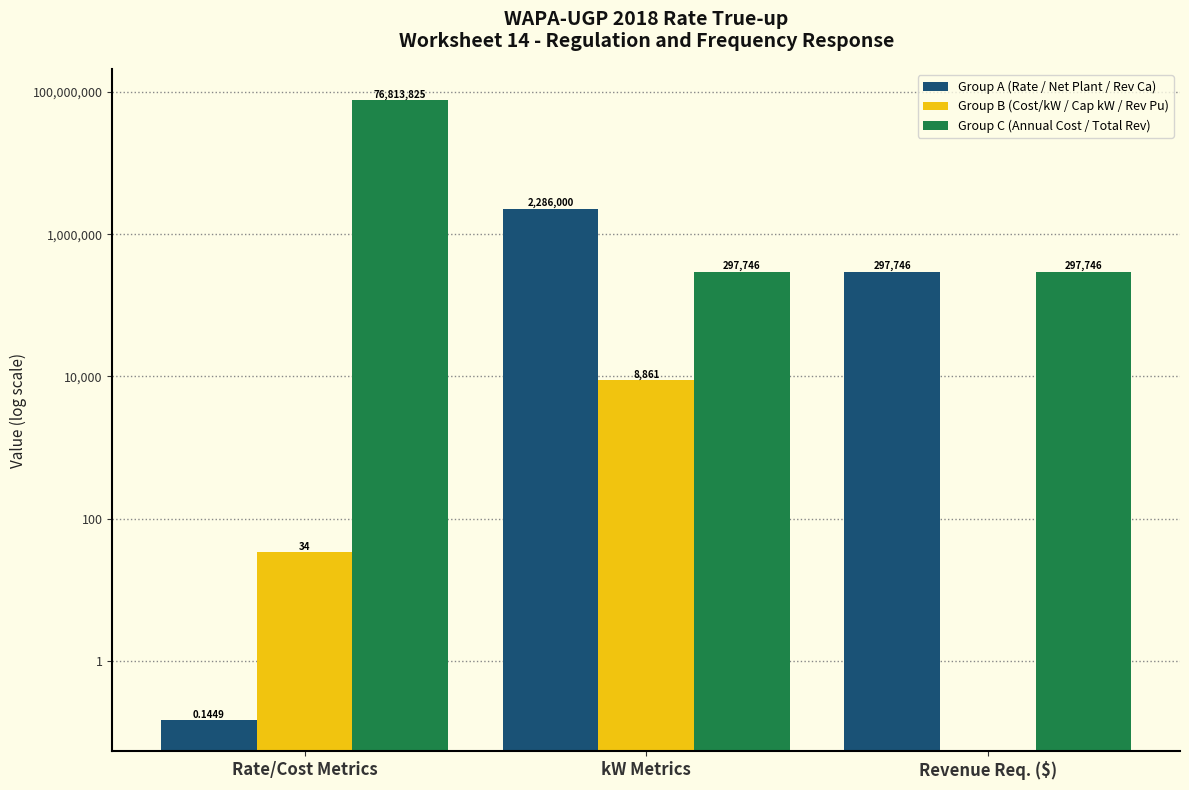

True or false: Group B (Cost/kW / Cap kW / Rev Pu) has a value of 8861.0 at kW Metrics.

True